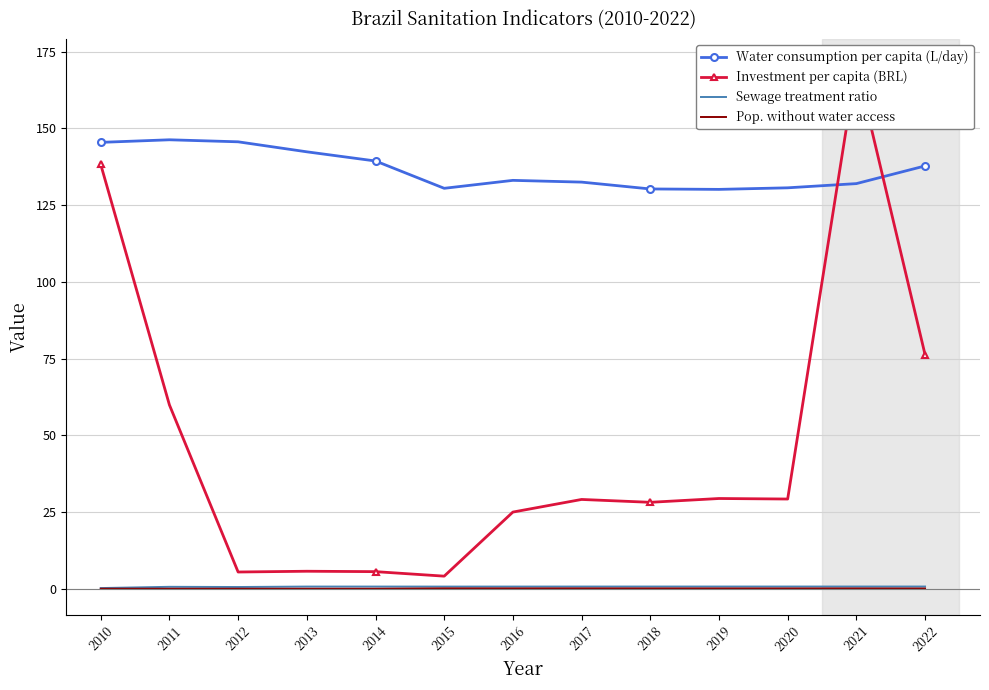

True or false: Pop. without water access and Sewage treatment ratio intersect in this chart.

False